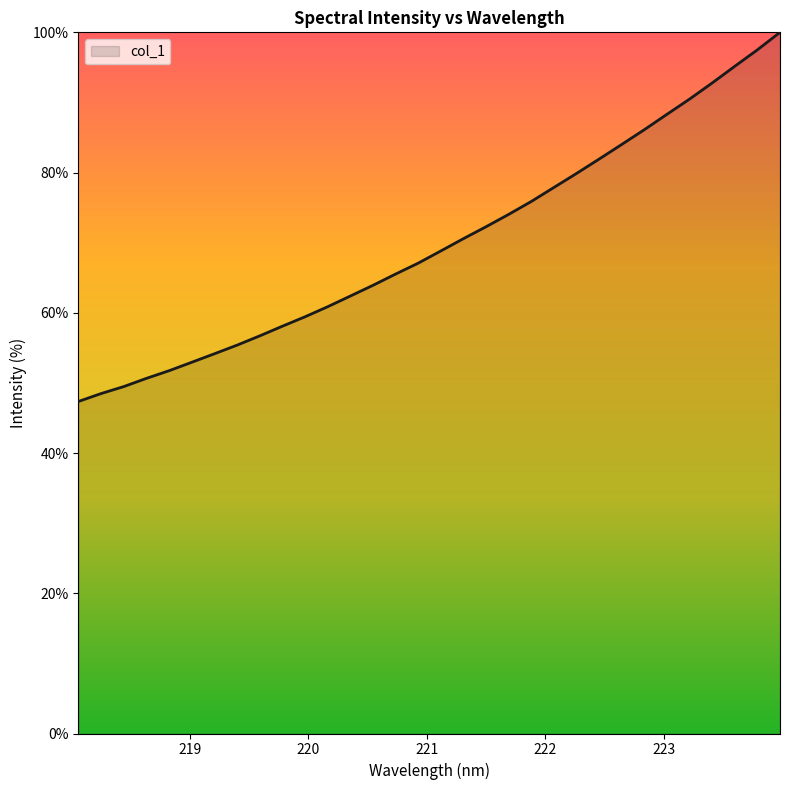

What is the maximum value shown in the chart?

100.0